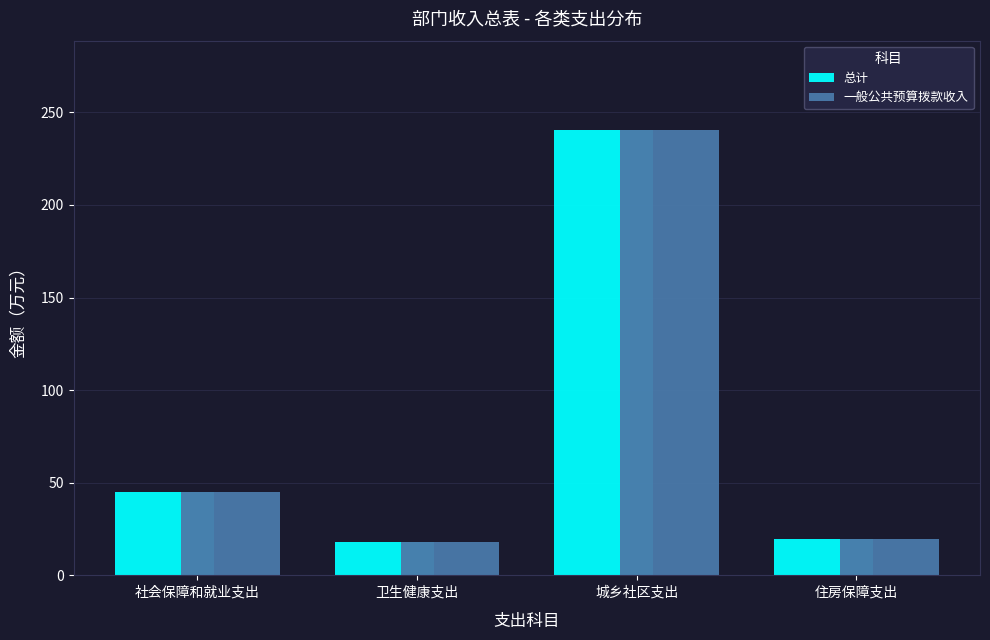

Reading right to left, extract all data points from this chart.

总计: 住房保障支出=19.8	城乡社区支出=240.6	卫生健康支出=18.2	社会保障和就业支出=45.1
一般公共预算拨款收入: 住房保障支出=19.8	城乡社区支出=240.6	卫生健康支出=18.2	社会保障和就业支出=45.1